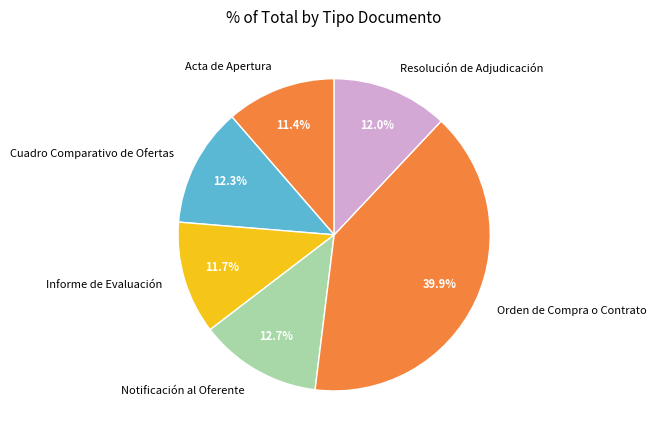

The Cuadro Comparativo de Ofertas slice represents 1% of the pie. True or false?

False